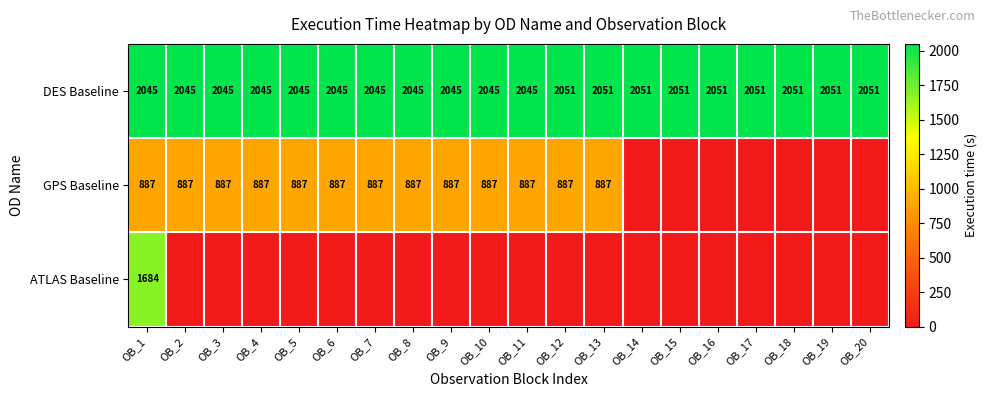

What is the total value across all series at OB_1?

4616